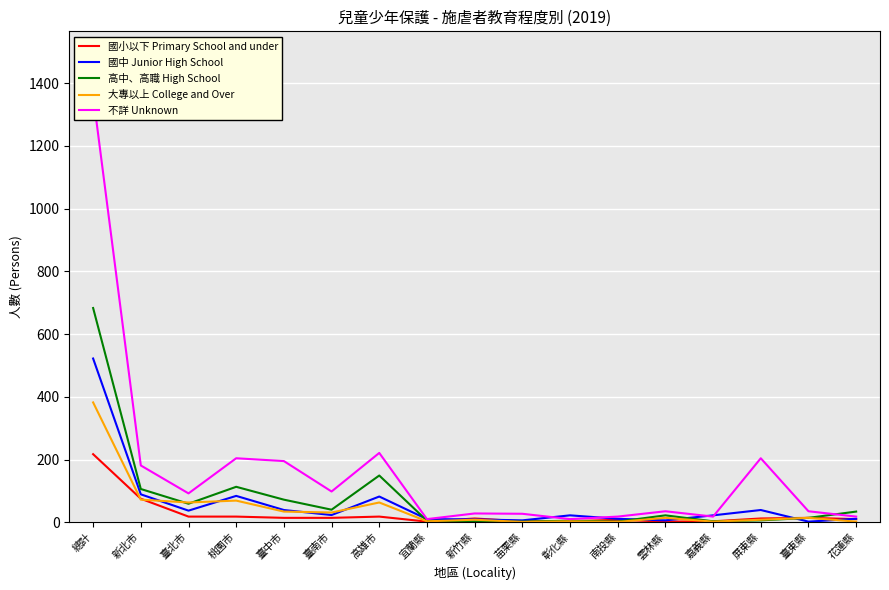

What is the difference between the maximum and minimum values in the 大專以上 College and Over series?

381